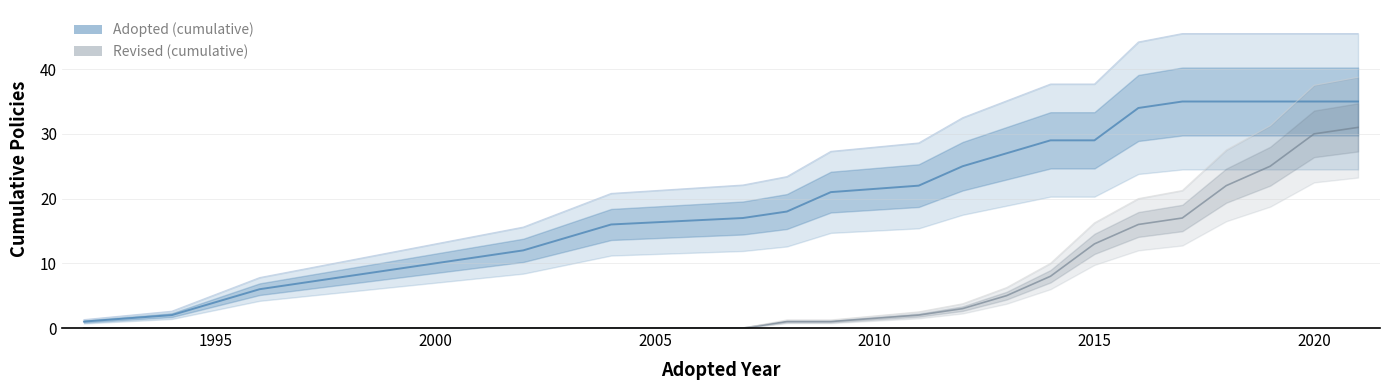

True or false: Revised (cumulative) and Adopted (cumulative) intersect in this chart.

False